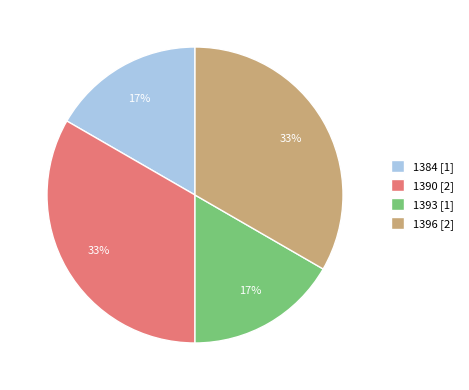

Is it true that 1384 is 17% of the pie?

True